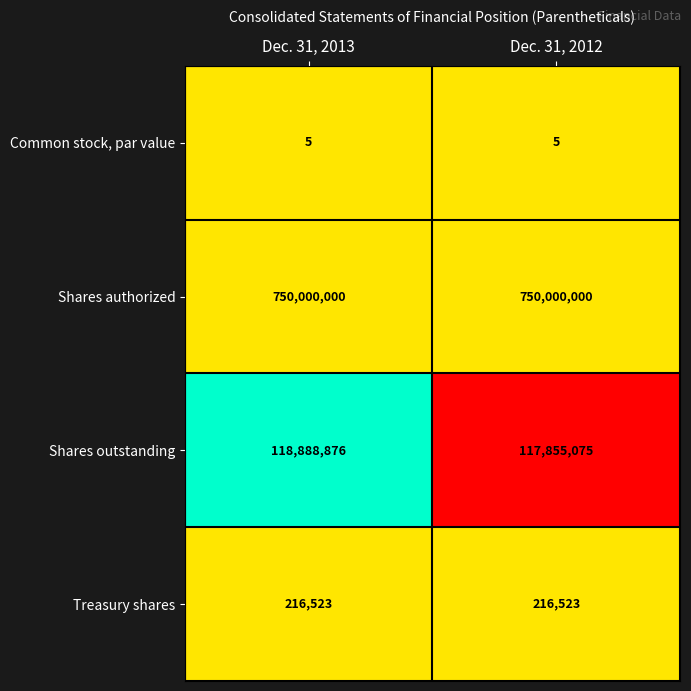

What is the greatest value displayed?

750000000